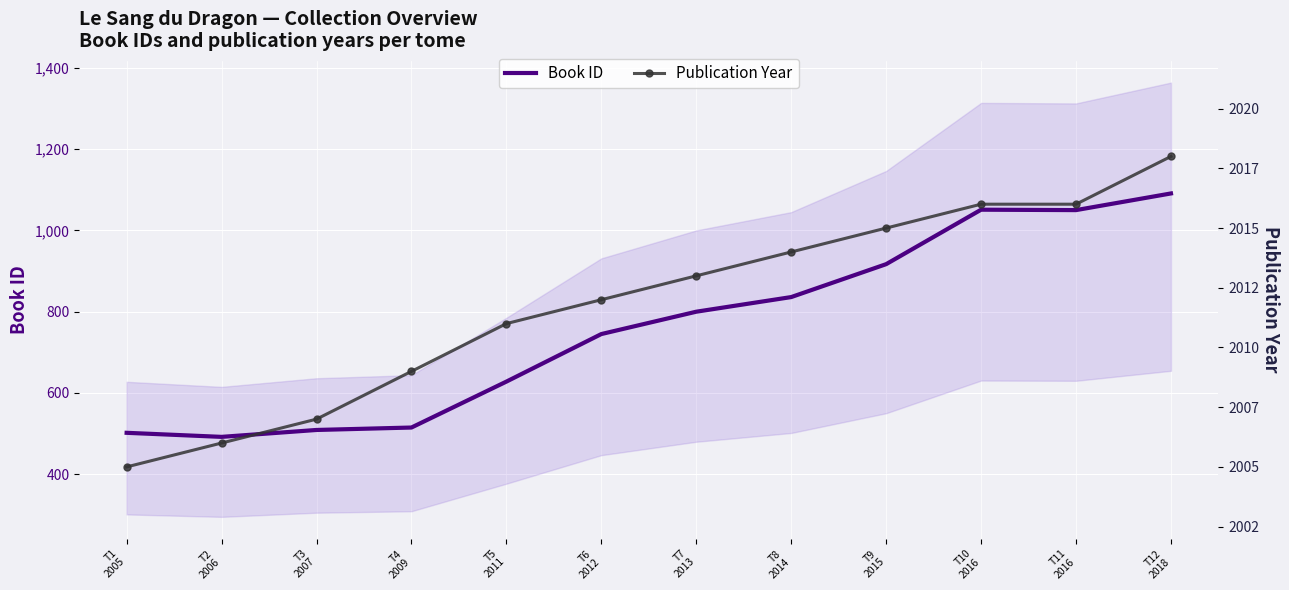

How many interior local valleys does the Book ID series have?

2